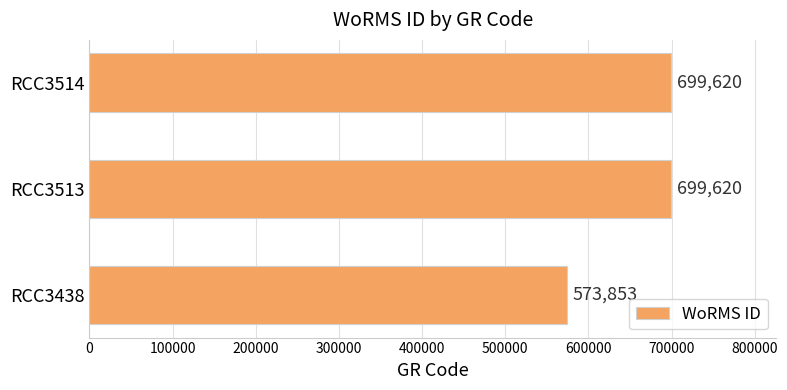

The value at RCC3514 is 334291. True or false?

False